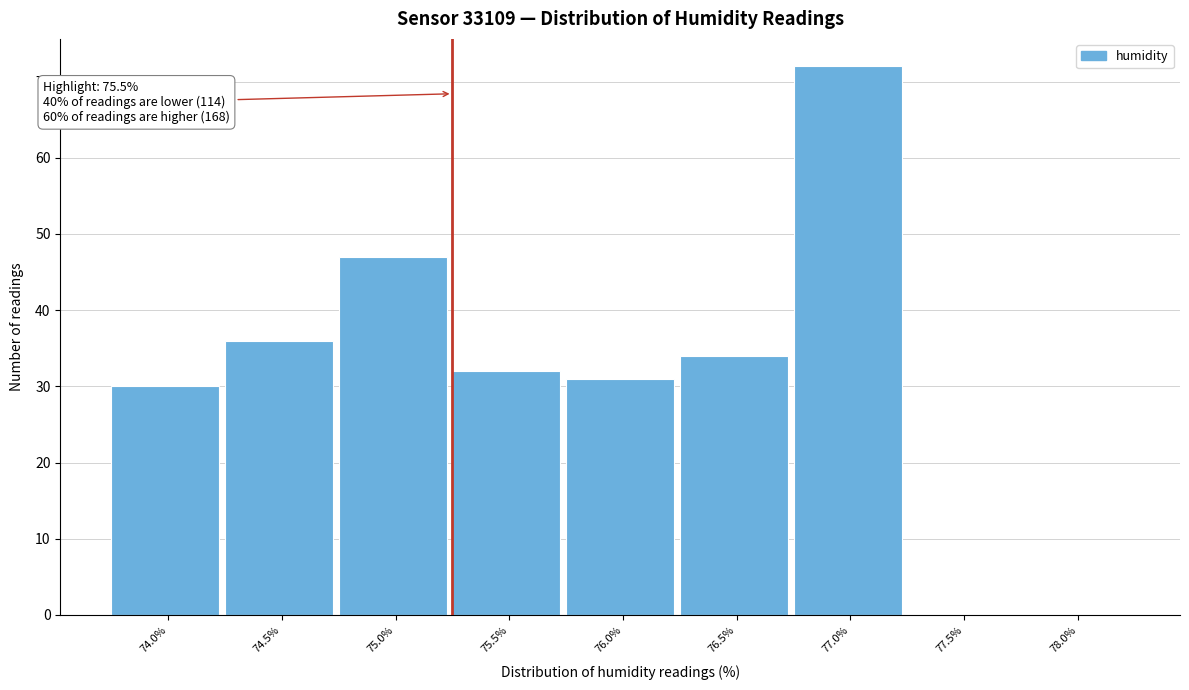

Reading left to right, what are all the values shown in this chart?

74.0%=30	74.5%=36	75.0%=47	75.5%=32	76.0%=31	76.5%=34	77.0%=72	77.5%=0	78.0%=0